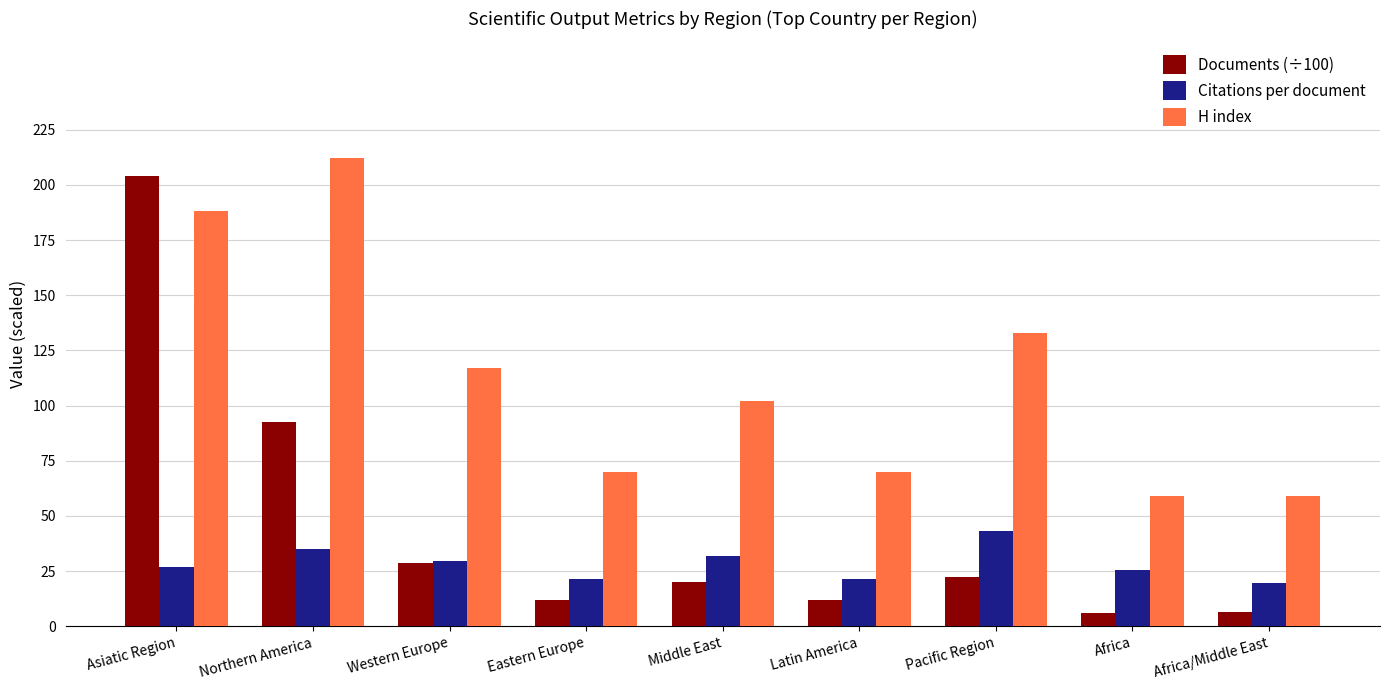

List the series in order of their peak value, highest first.

H index, Documents (÷100), Citations per document